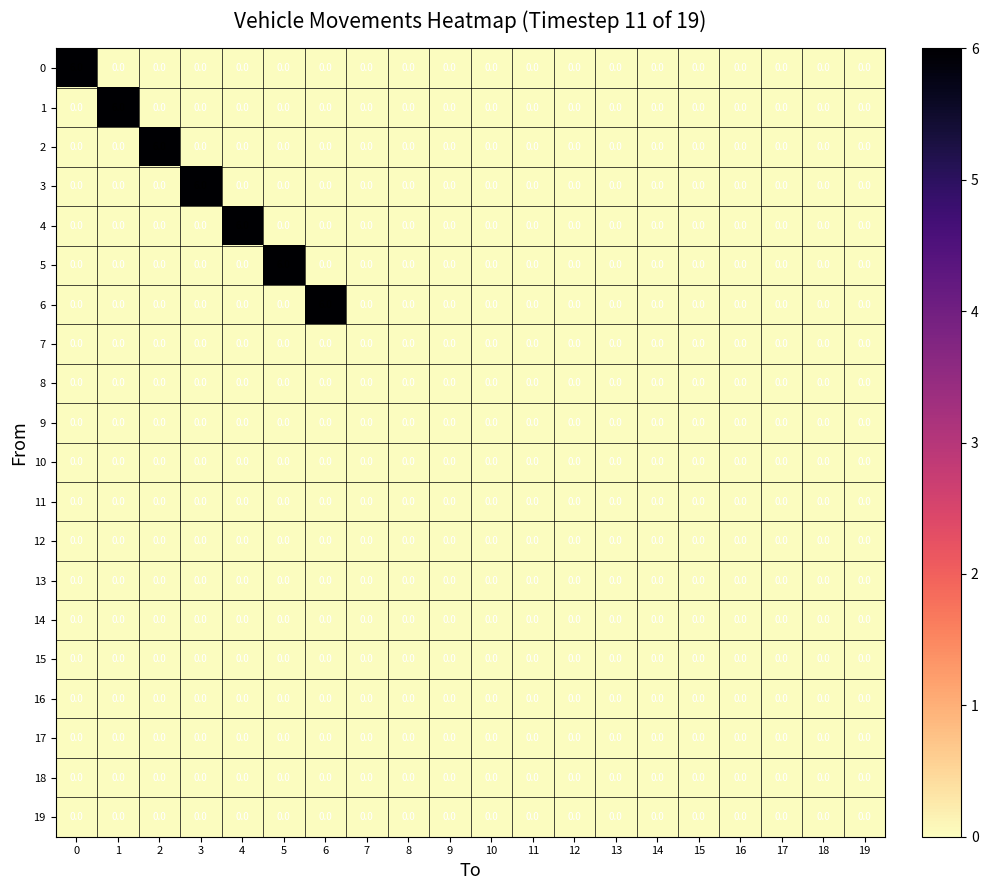

True or false: 9 has a value of 0 at 9.

True